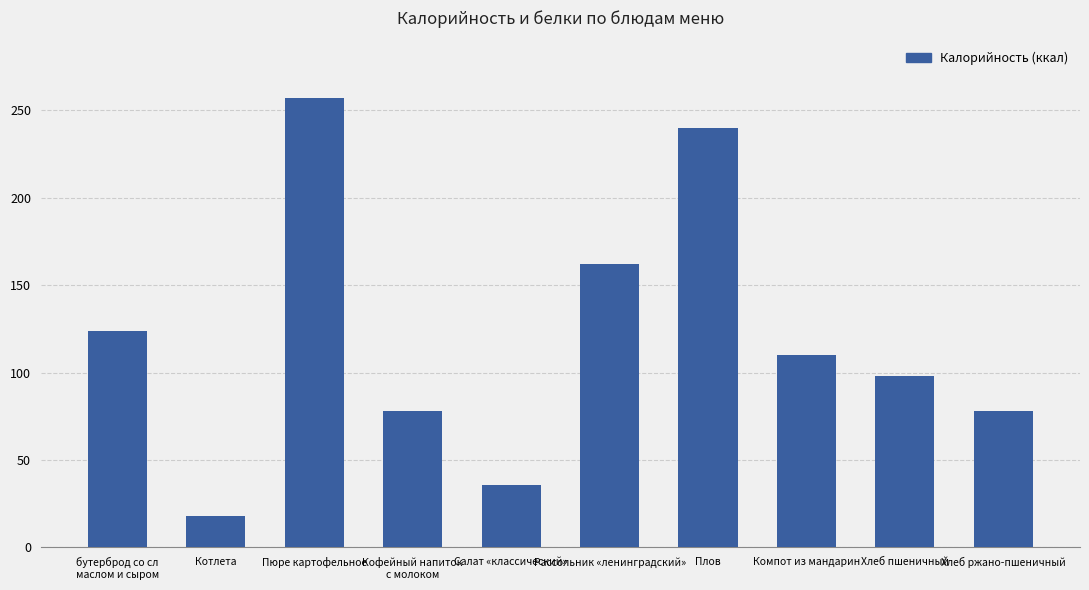

True or false: the data shows 257 at Пюре картофельное.

True